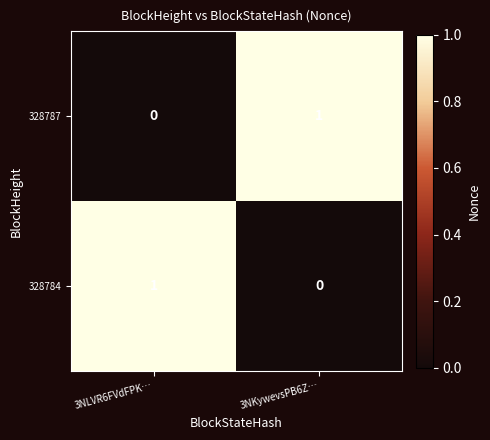

Is it true that 328784 equals 1 at 3NLVR6FVdFPK…?

True